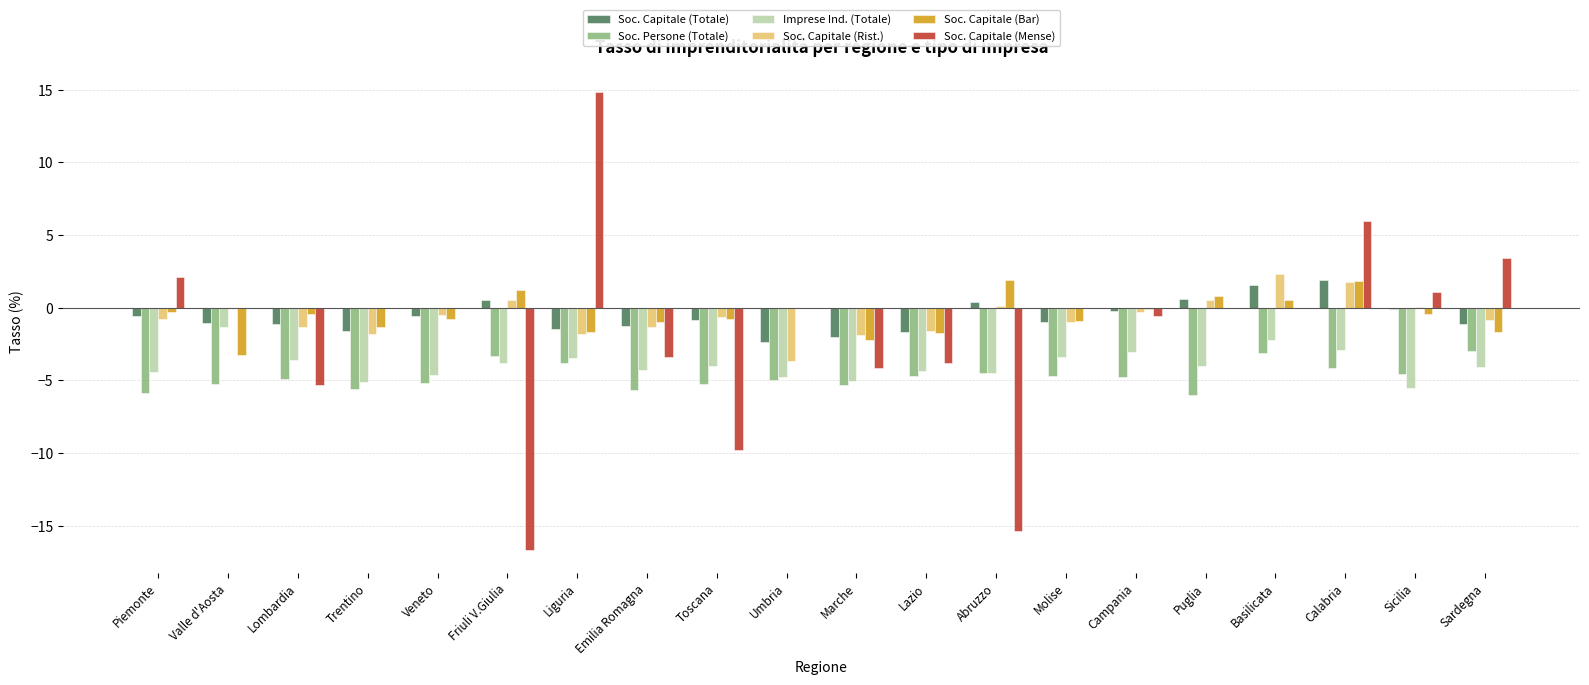

The value of Soc. Capitale (Mense) at Friuli V.Giulia is -29.6. True or false?

False